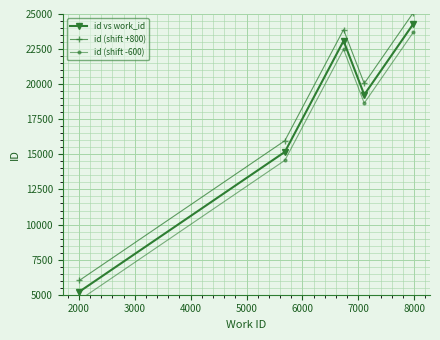

How many interior local peaks does the id (shift +800) series have?

1